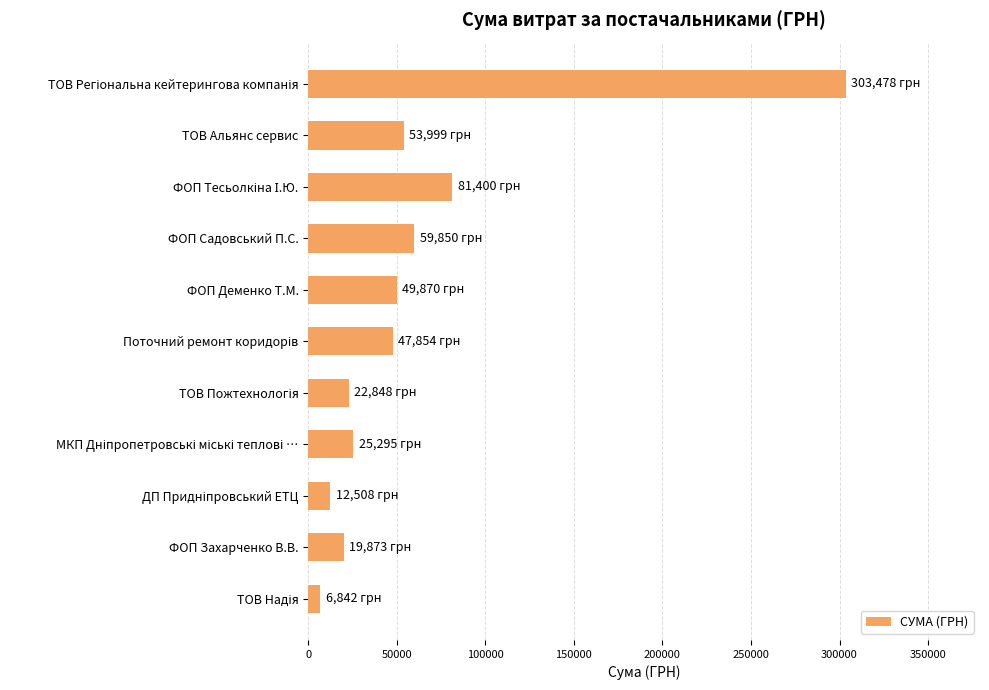

How many categories are shown in the chart?

11